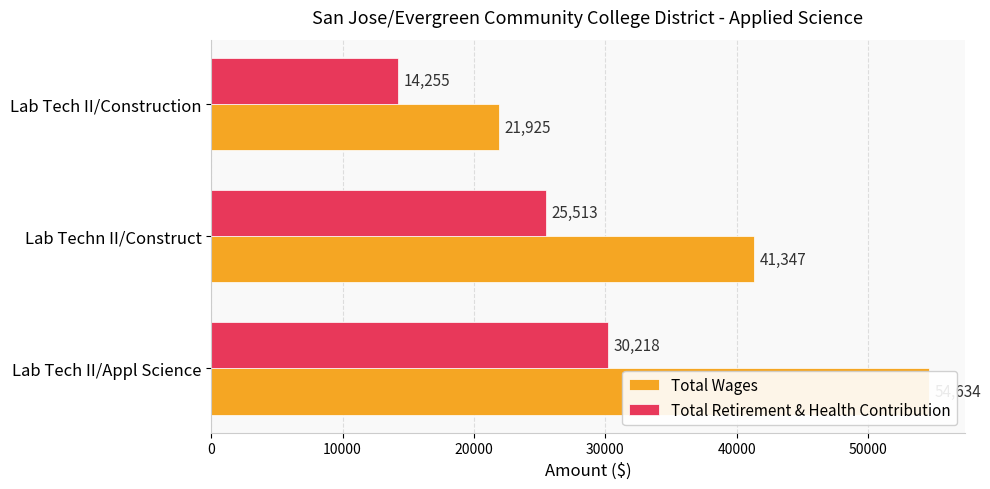

What is the difference between the maximum and minimum values in the Total Retirement & Health Contribution series?

15963